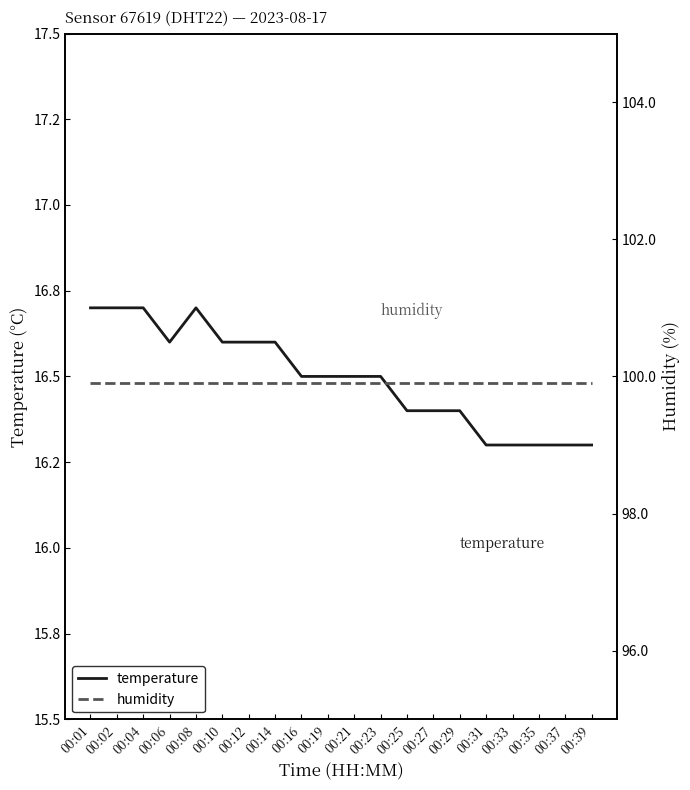

True or false: temperature and humidity intersect in this chart.

False